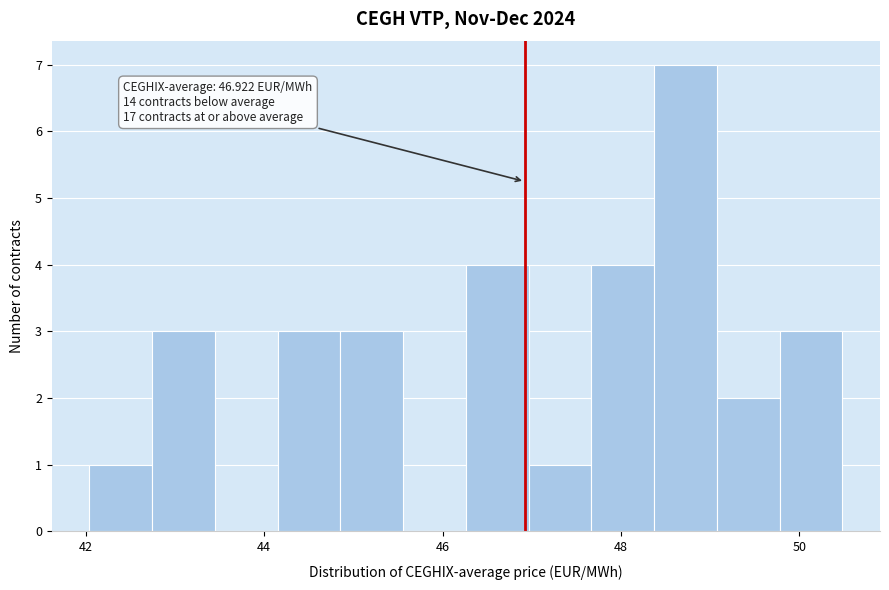

Around what value on the x-axis is the tallest bar? Give the approximate position of its centre, as read against the axis.

48.8